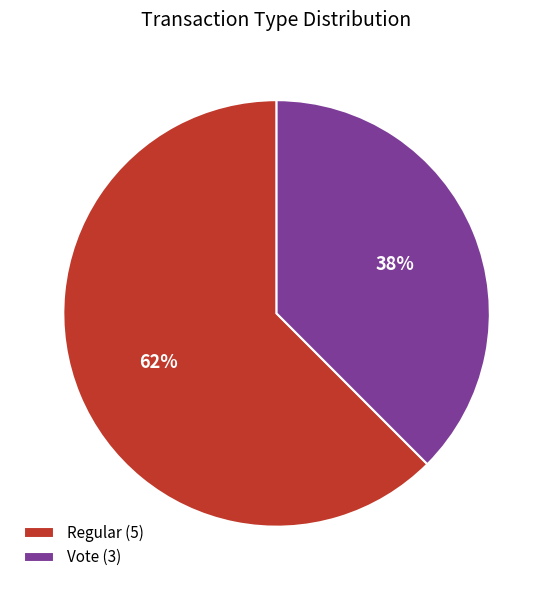

Which category has the biggest portion of the pie?

Regular